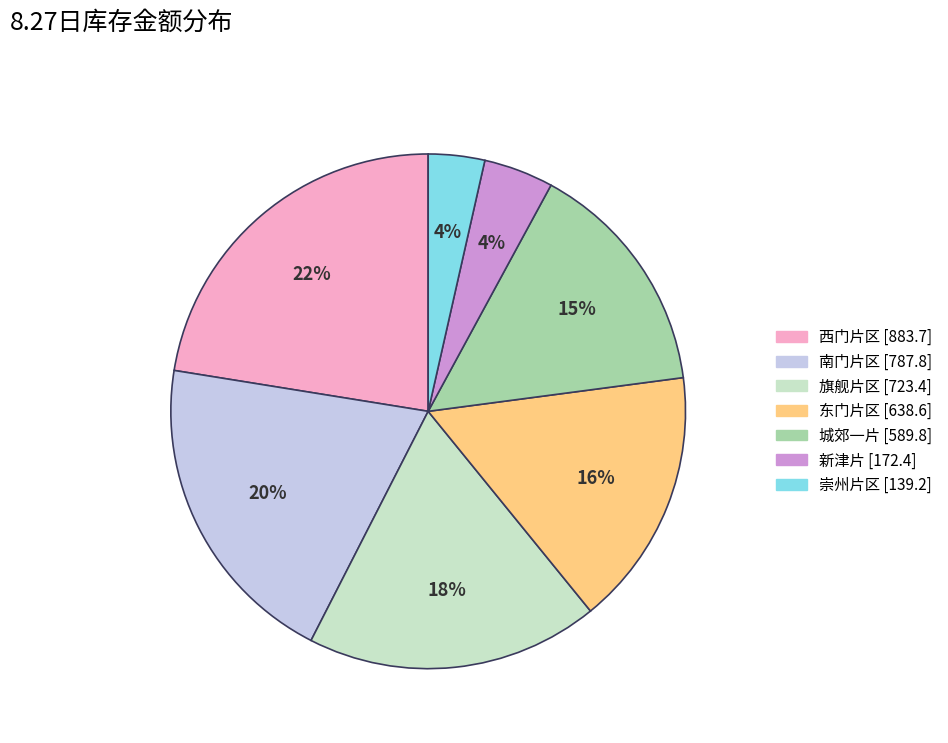

How many slices are in this pie chart?

7